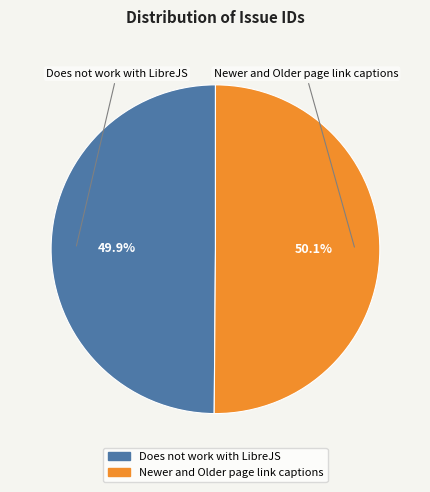

Is it true that Newer and Older page link captions is 64% of the pie?

False